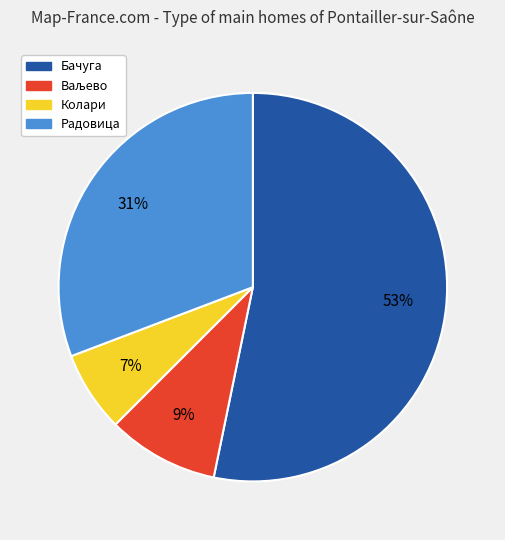

To the nearest percent, what portion does Радовица represent?

31%